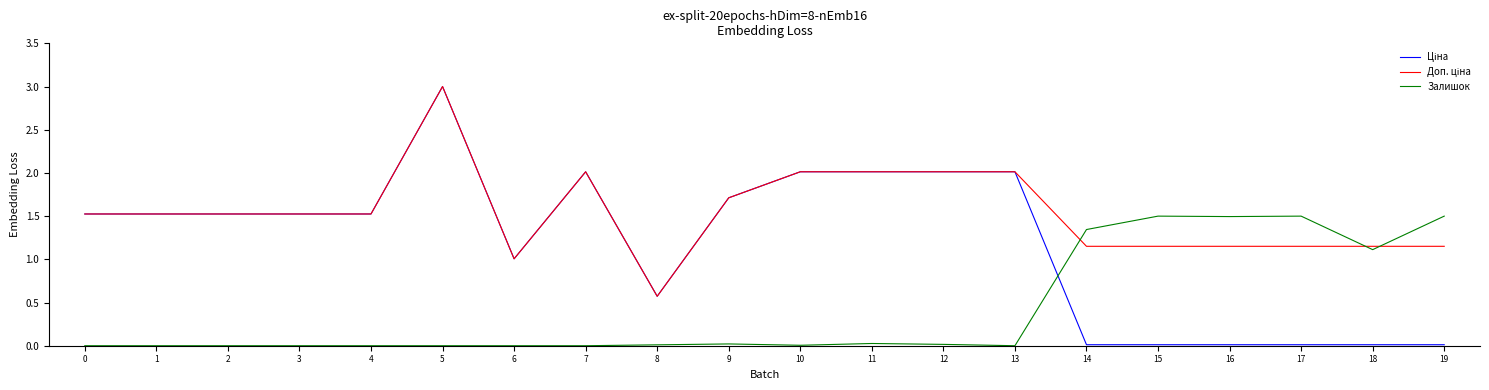

Between 6 and 16, which series saw the biggest shift?

Залишок